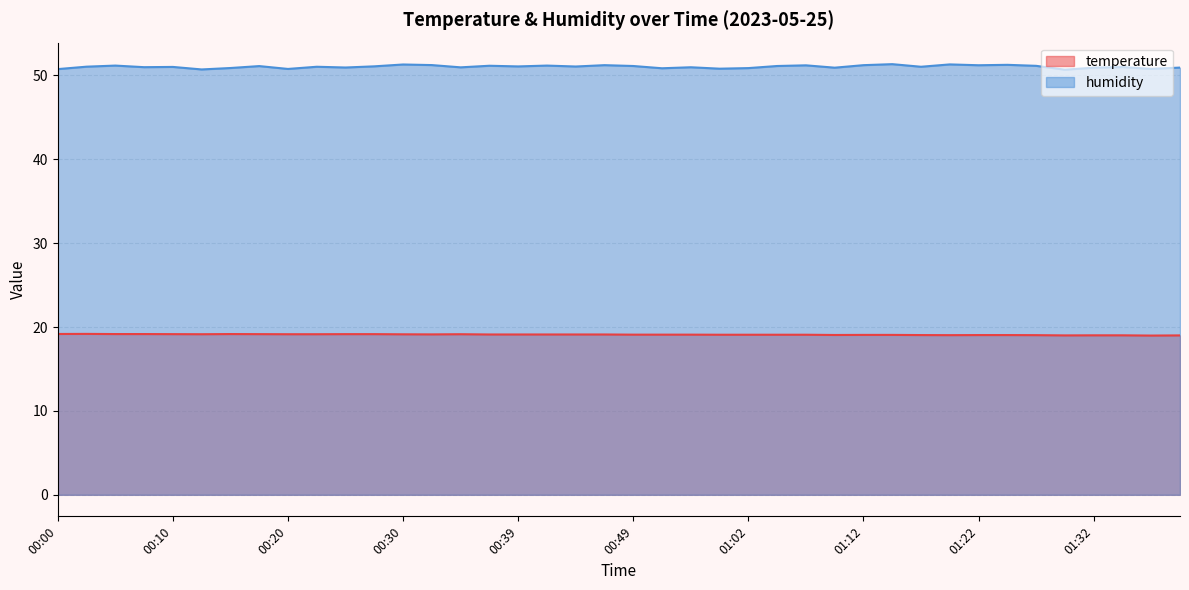

What is the label of the 36th point from the right?

00:10